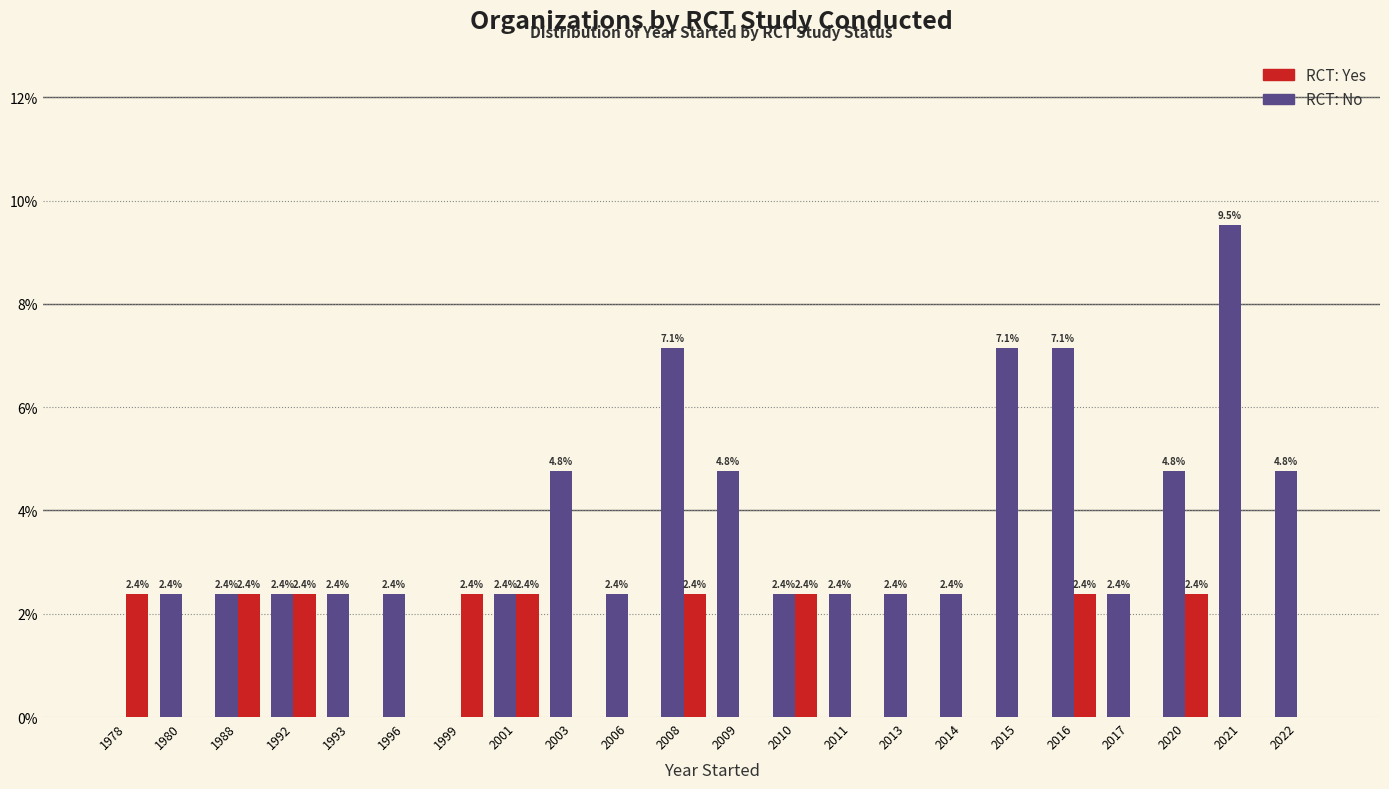

How many groups of bars are there?

22